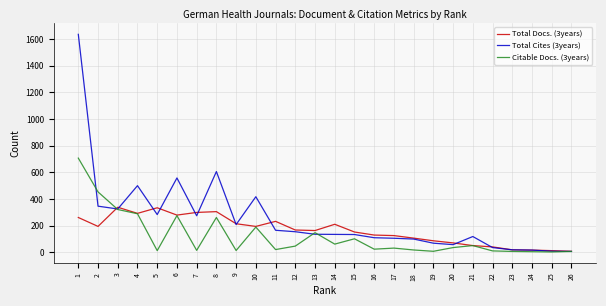

What is the greatest value displayed?

1637